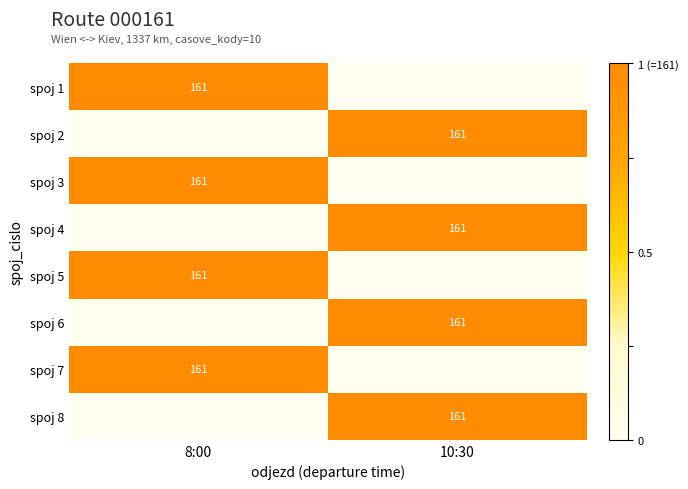

Is it true that spoj 6 equals 267 at 10:30?

False